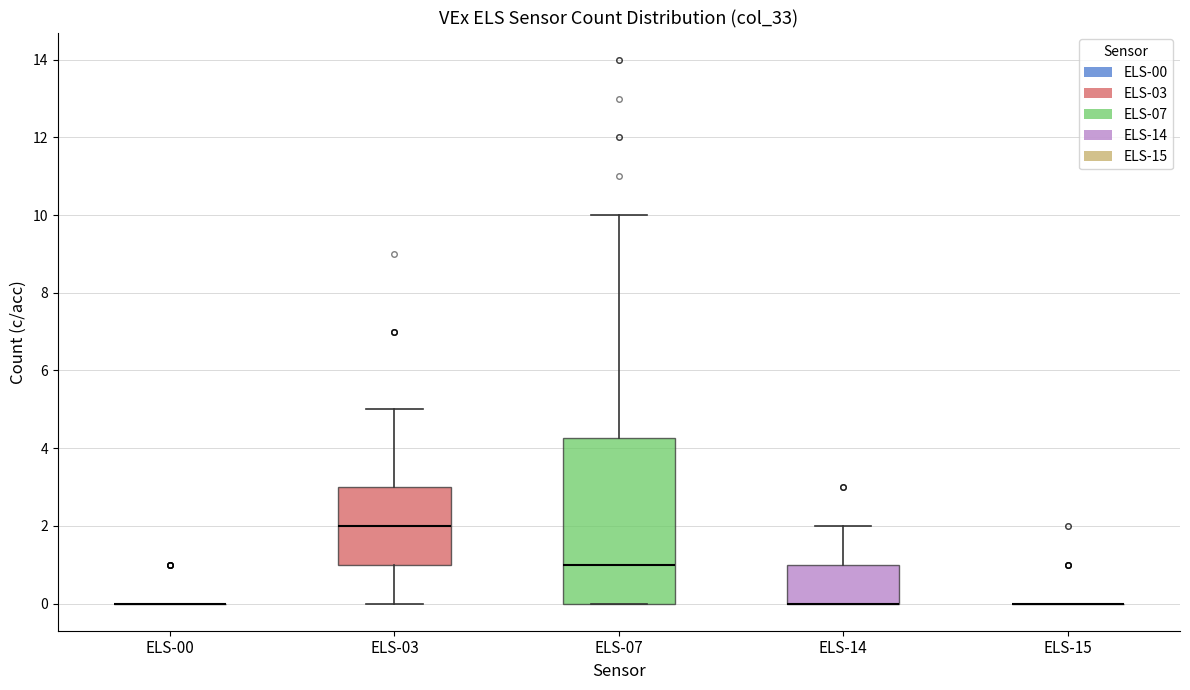

Where does the median line of the box for ELS-07 sit on the y-axis? The values are not printed on the chart, so give them approximately, as read against the axis.

1.0